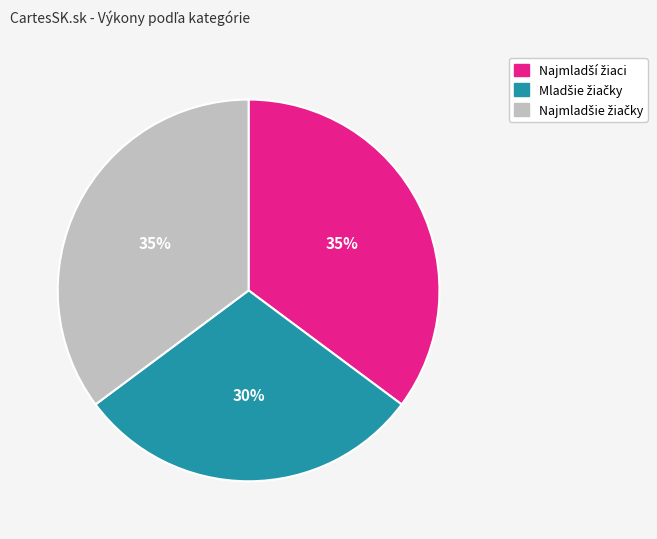

How many slices are in this pie chart?

3